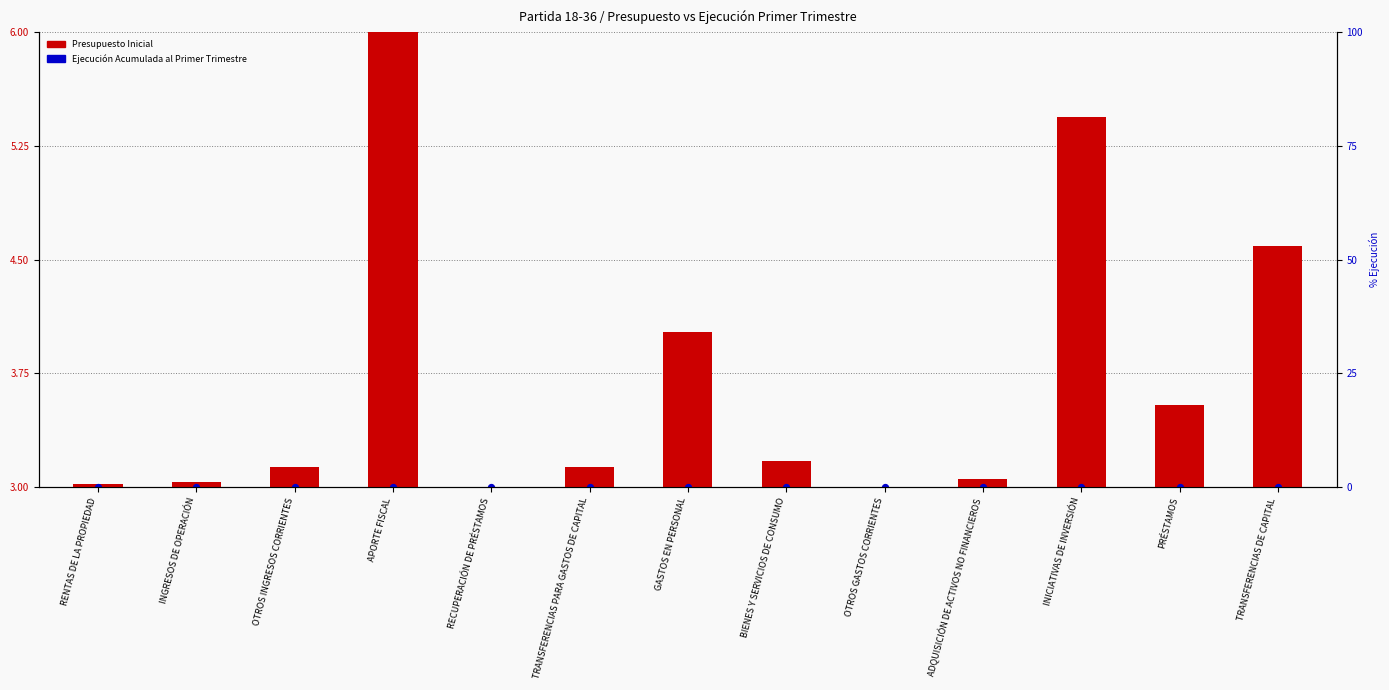

What are all the series names shown in the legend?

Presupuesto Inicial, Ejecución Acumulada